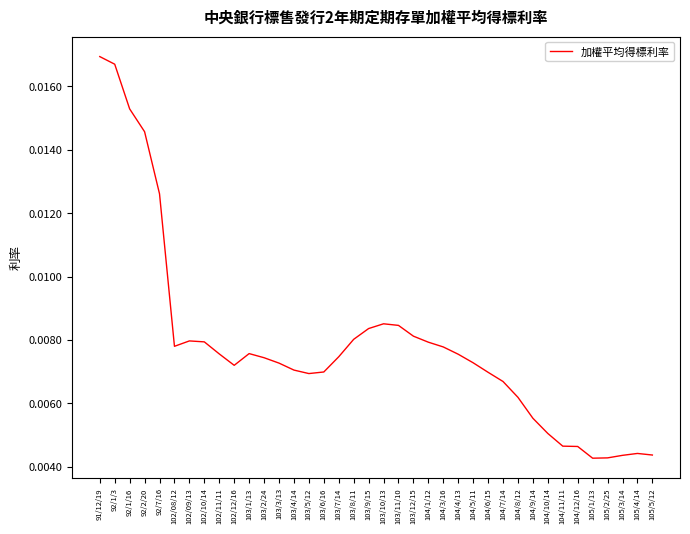

Which has a higher value, 102/09/13 or 103/10/13?

103/10/13